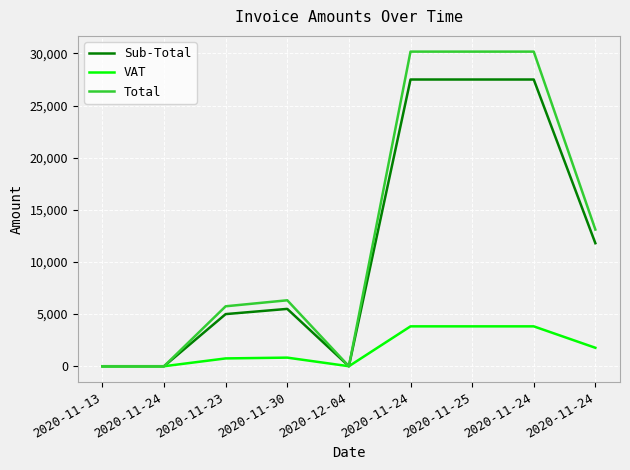

Which series changed the most between 2020-11-23 and 2020-11-24?

Total